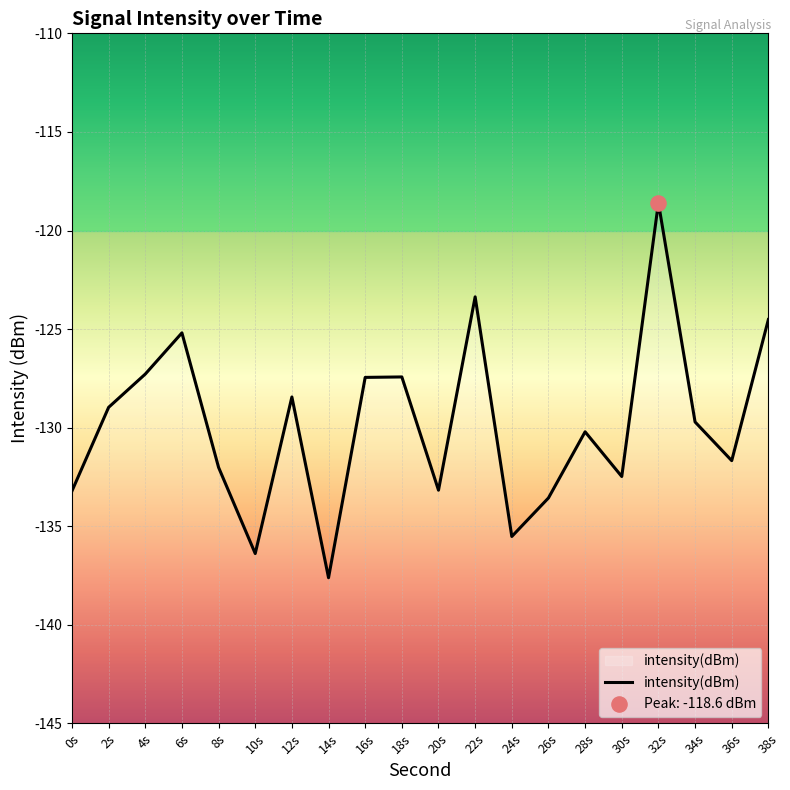

What is the change in value from 6s to 20s?

-8.0